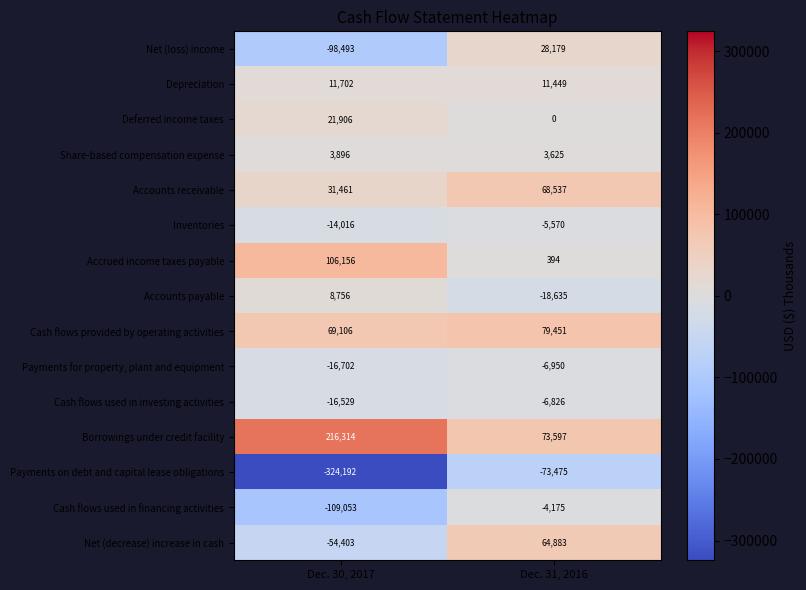

Read the Net (loss) income value at Dec. 30, 2017, to the nearest 100.

-98500